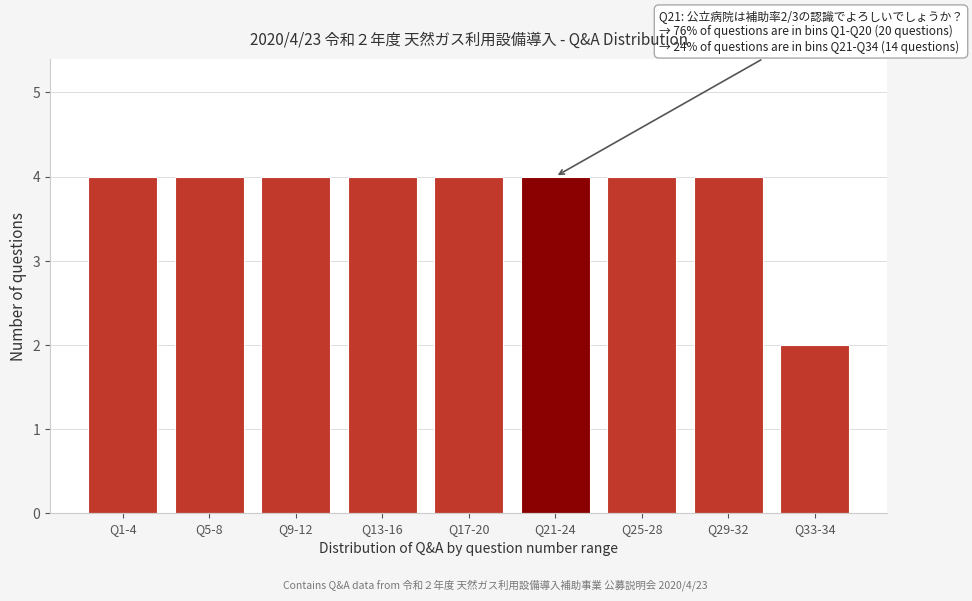

Reading left to right, list all the values displayed in this chart.

Q1-4=4	Q5-8=4	Q9-12=4	Q13-16=4	Q17-20=4	Q21-24=4	Q25-28=4	Q29-32=4	Q33-34=2